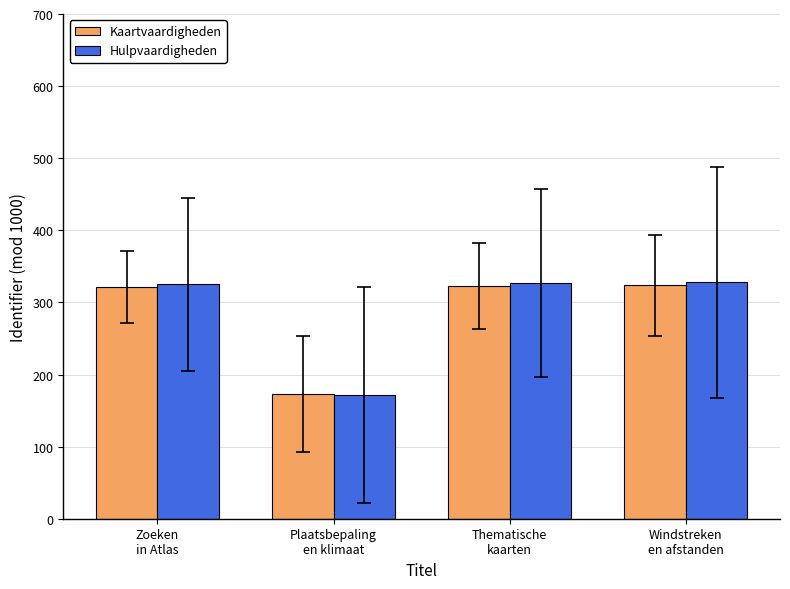

What is the label of the 2nd bar from the left?

Plaatsbepaling
en klimaat